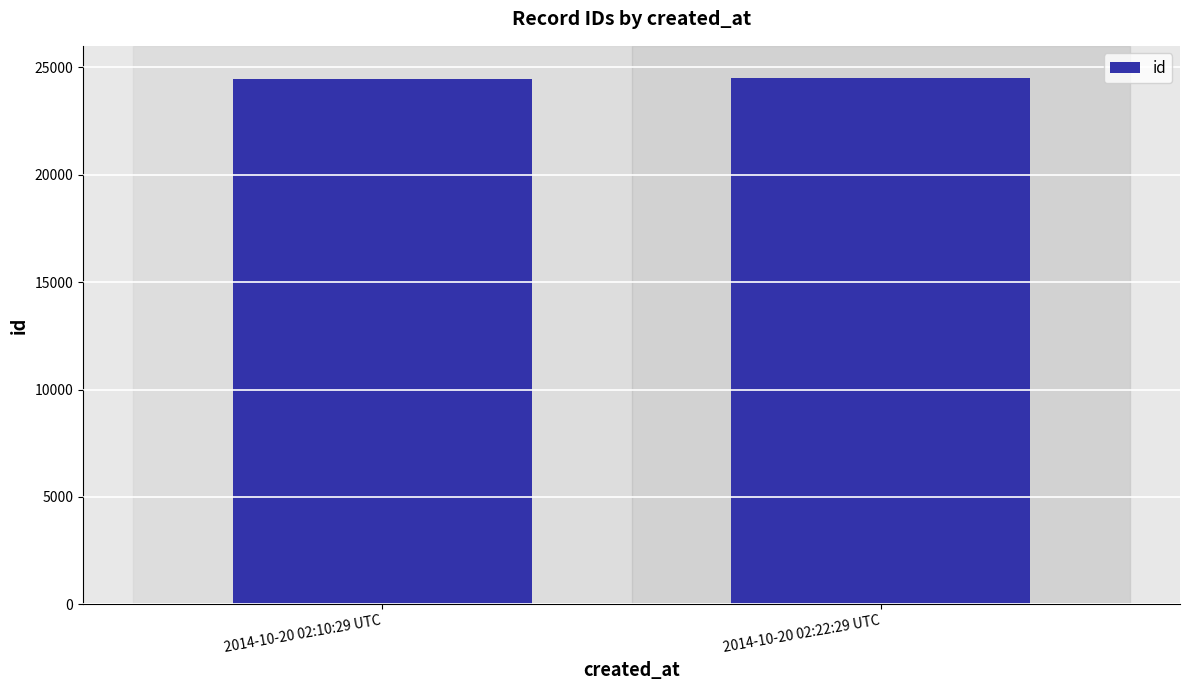

What is the smallest value displayed?

24469